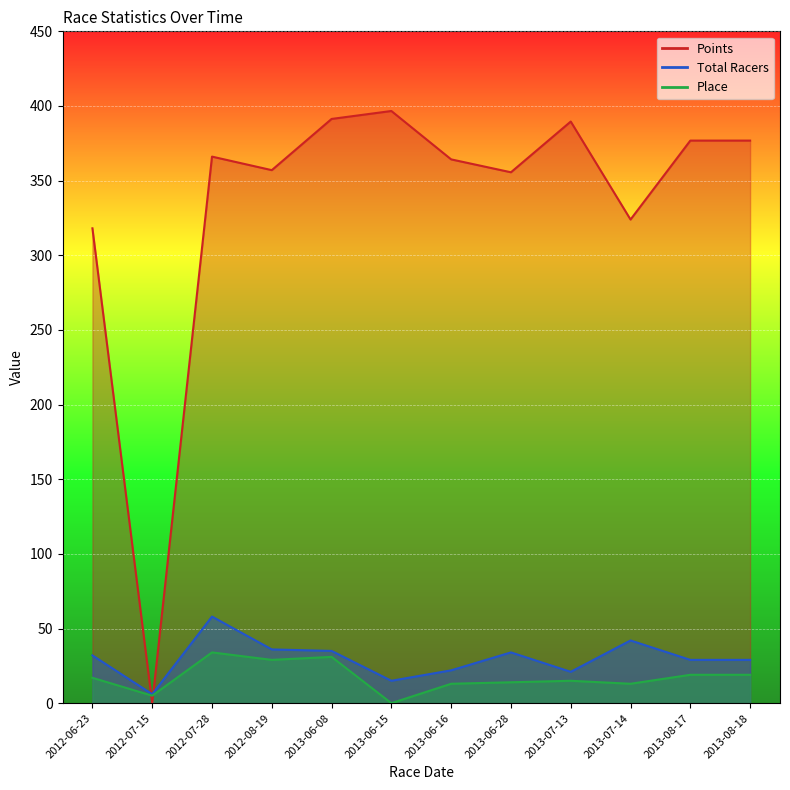

Which series has the widest spread of values?

Points